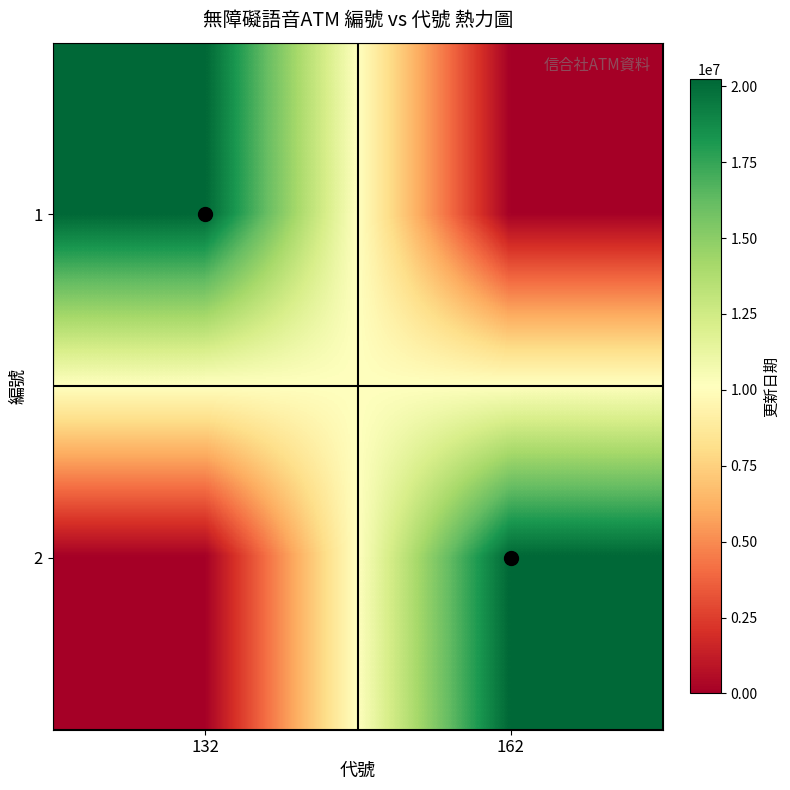

What is the spread (max minus min) of values at 132?

20240331